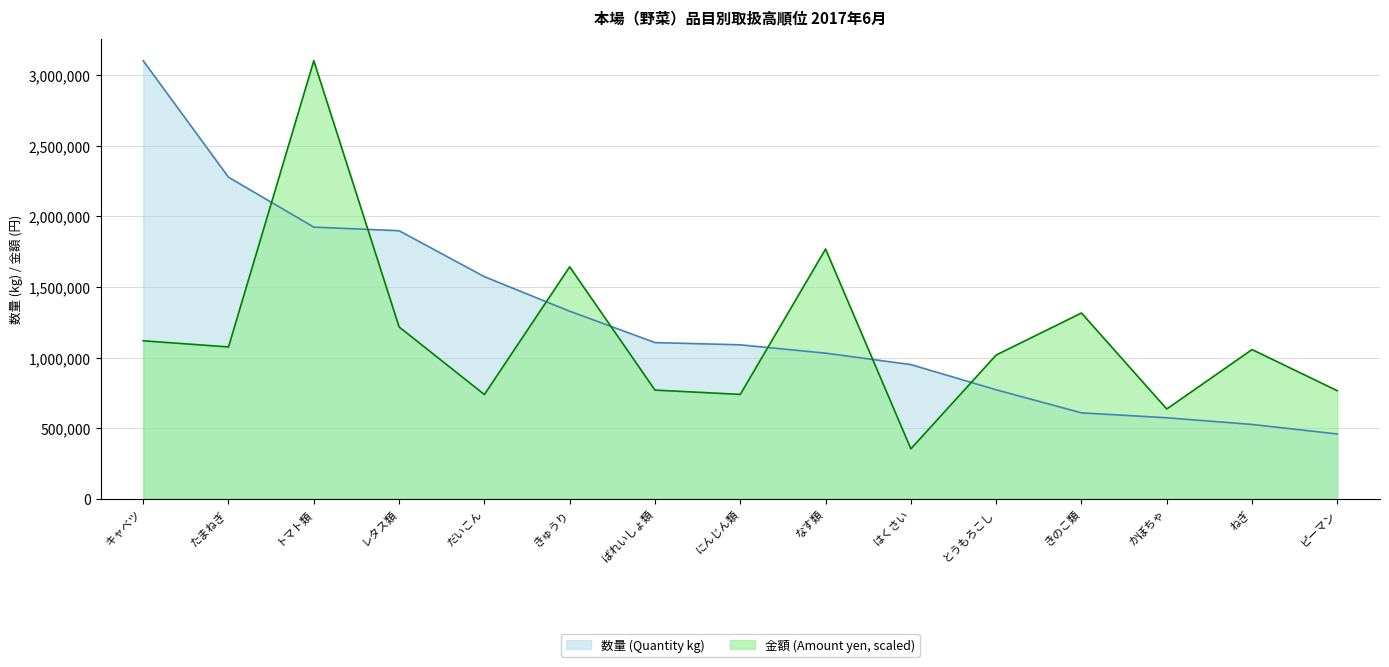

What is the label of the 11th point from the right?

だいこん